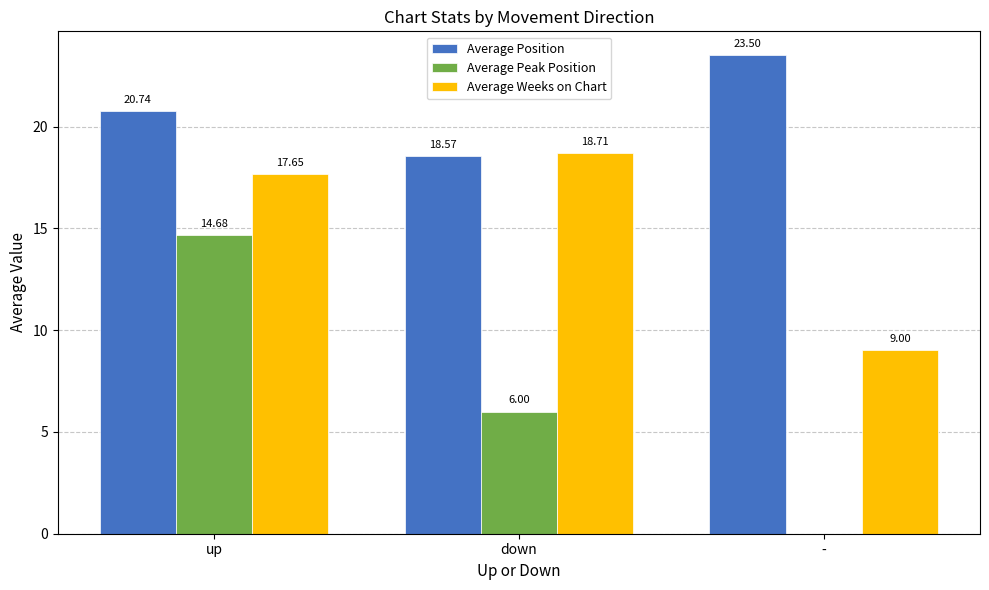

Are the bars horizontal?

No